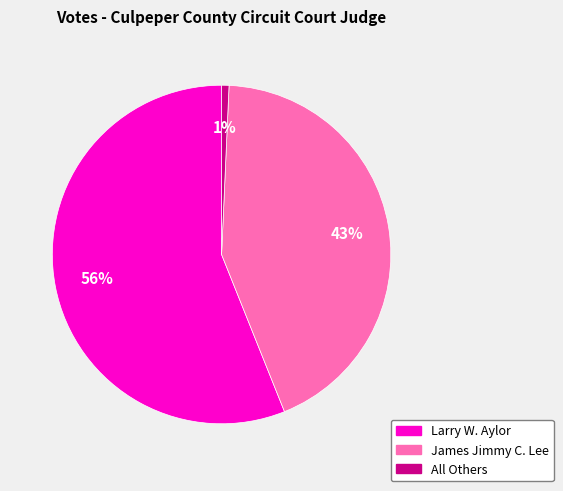

Do Larry W. Aylor and James Jimmy C. Lee together represent more than half of the pie?

Yes